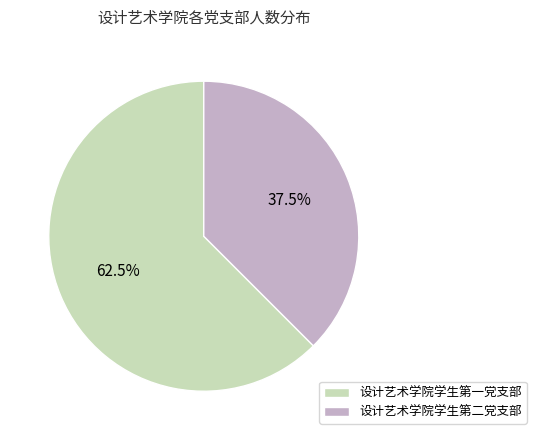

Which has a higher value, 设计艺术学院学生第一党支部 or 设计艺术学院学生第二党支部?

设计艺术学院学生第一党支部